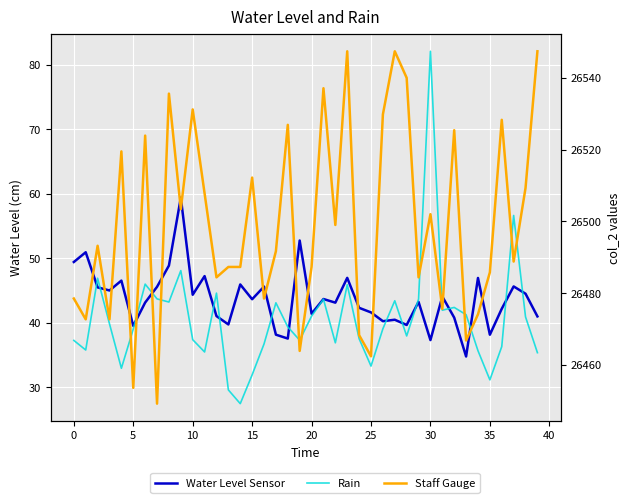

True or false: Water Level Sensor and Staff Gauge cross at least once.

False